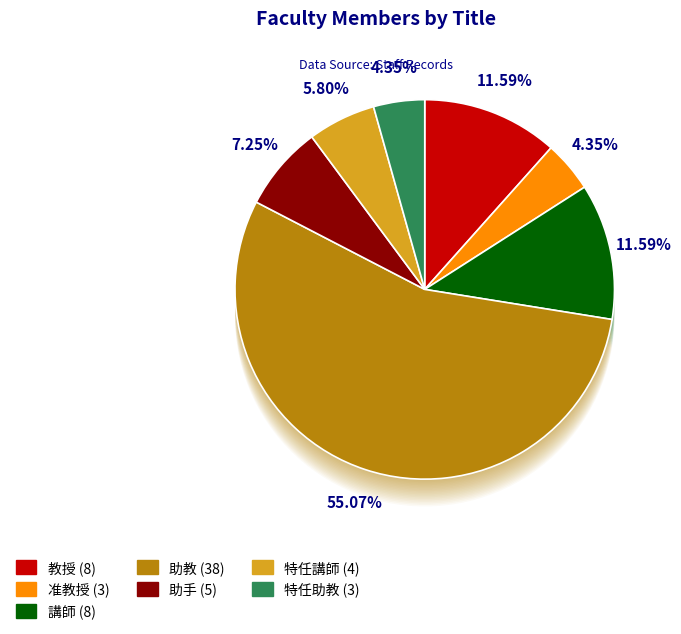

What percentage do 准教授 and 特任助教 together represent?

8.7%